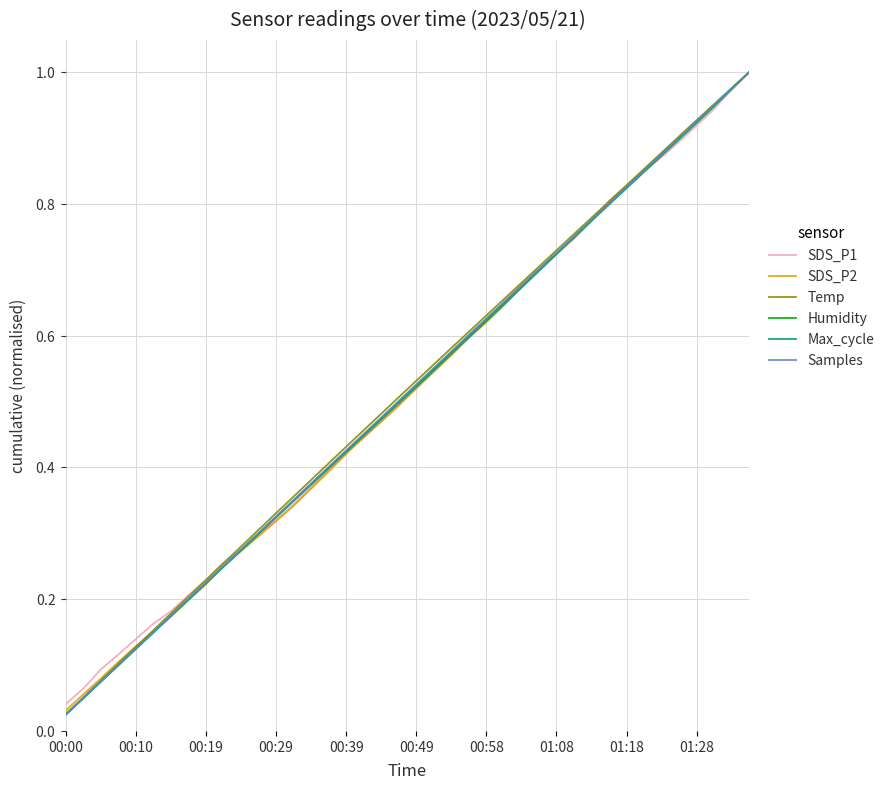

Does the chart display data point markers on the line(s)?

No